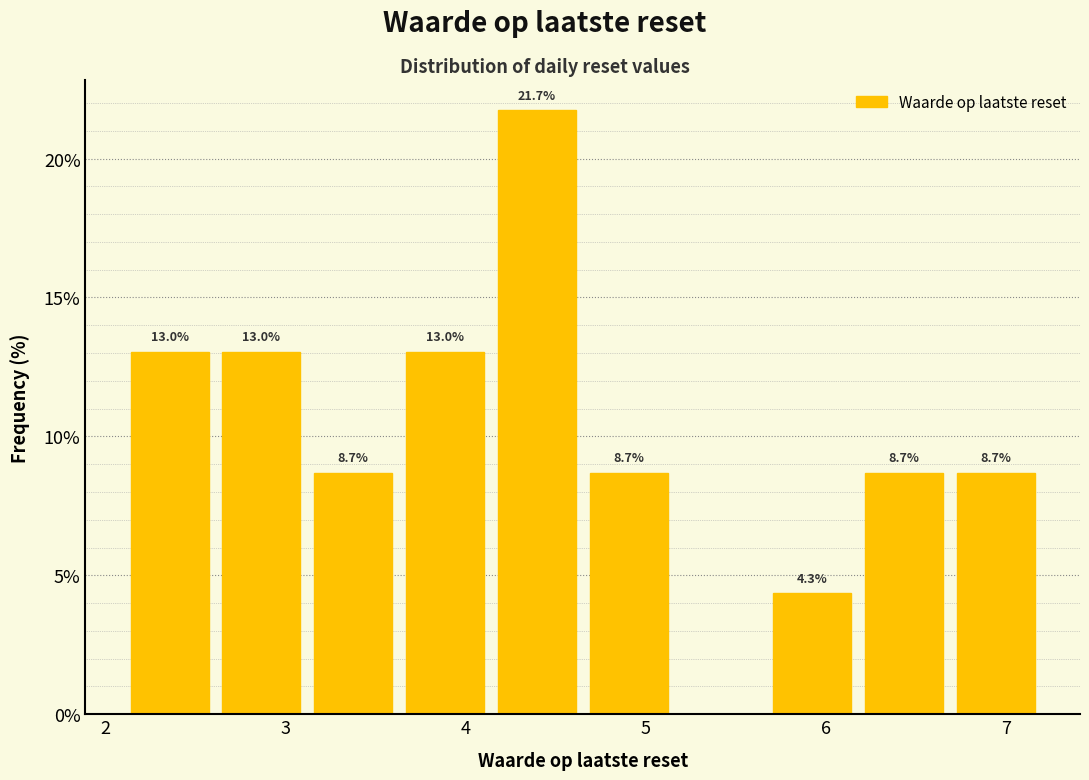

Which range on the x-axis has the tallest bar?

4.14 to 4.65